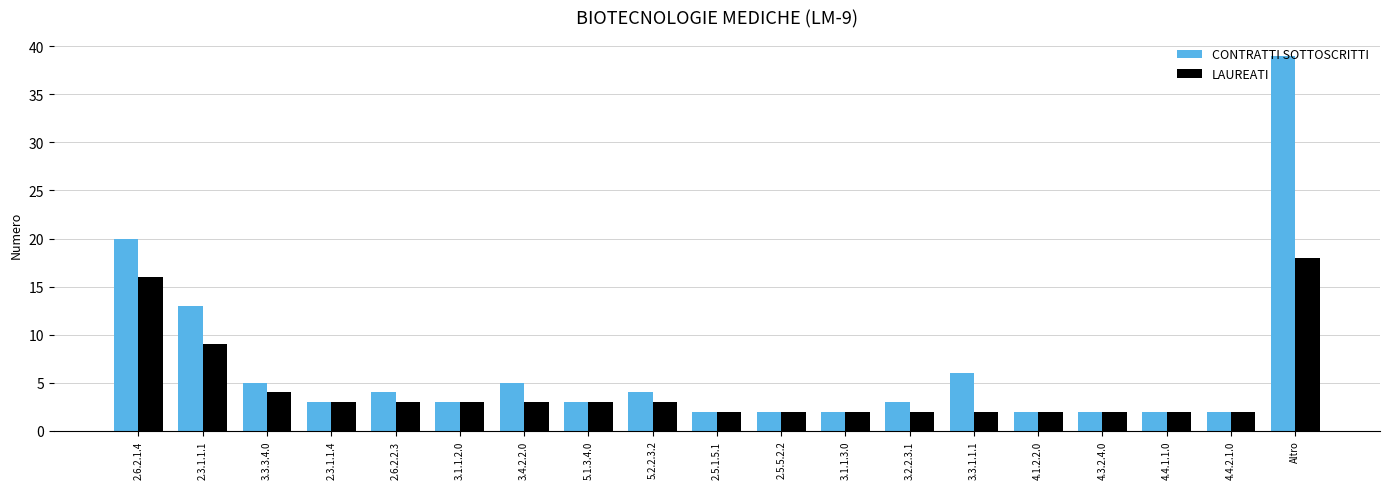

Reading left to right, what are all the values shown in this chart?

CONTRATTI SOTTOSCRITTI: 20	13	5	3	4	3	5	3	4	2	2	2	3	6	2	2	2	2	39
LAUREATI: 16	9	4	3	3	3	3	3	3	2	2	2	2	2	2	2	2	2	18